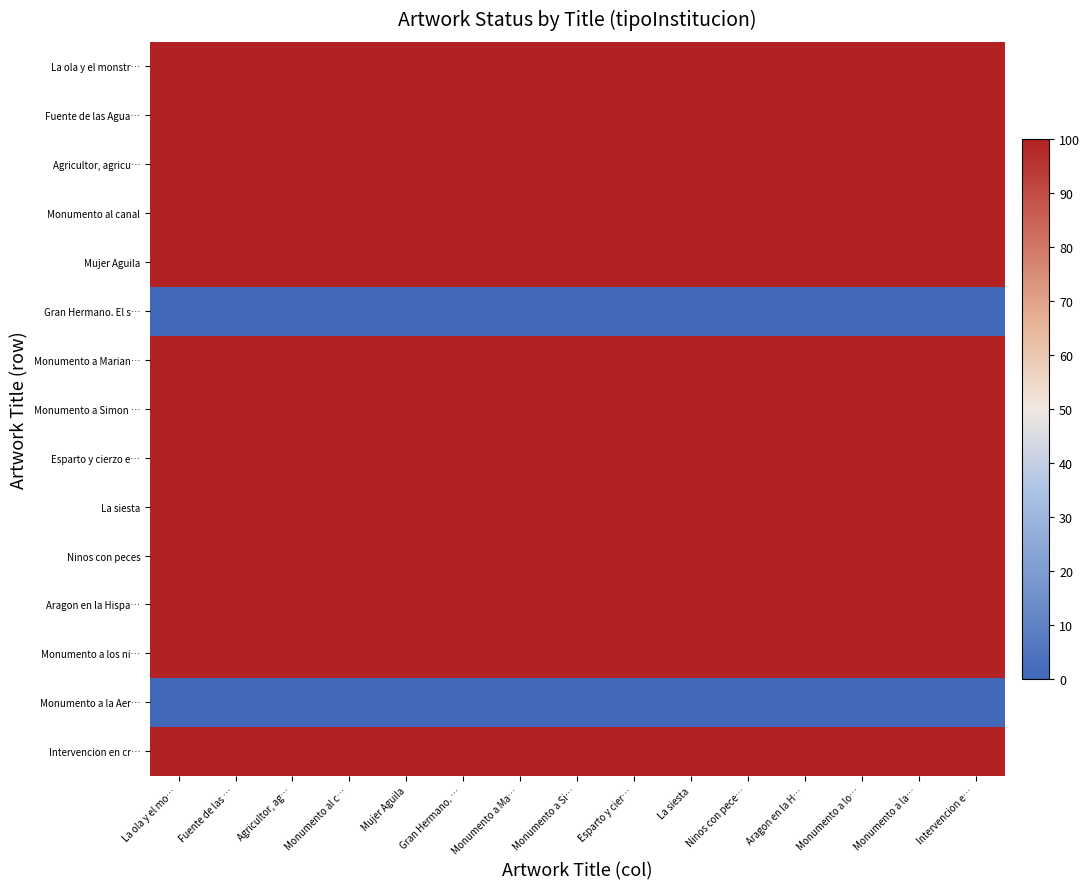

What is the total value across all series at Monumento a la…?

1300.0